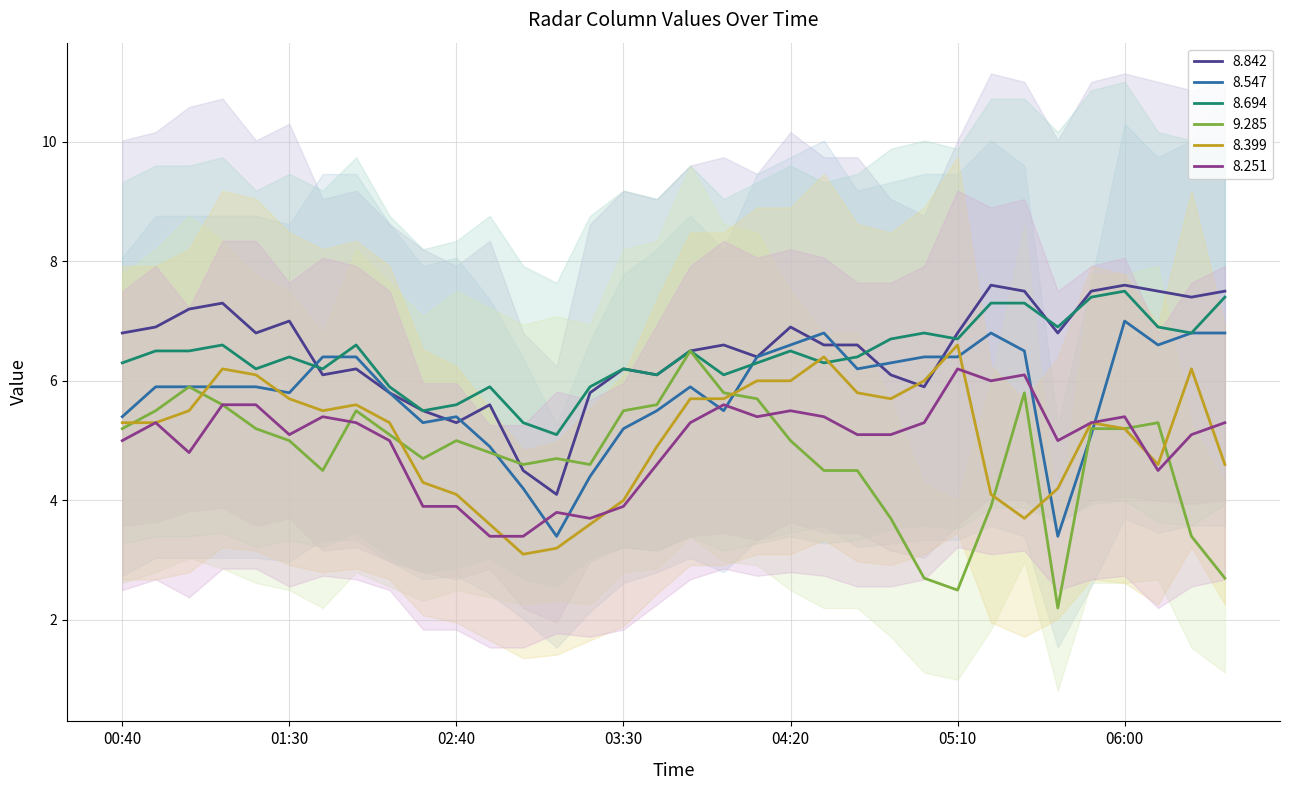

The value of 8.694 at 2003/10/23 04:50 is 11.4. True or false?

False